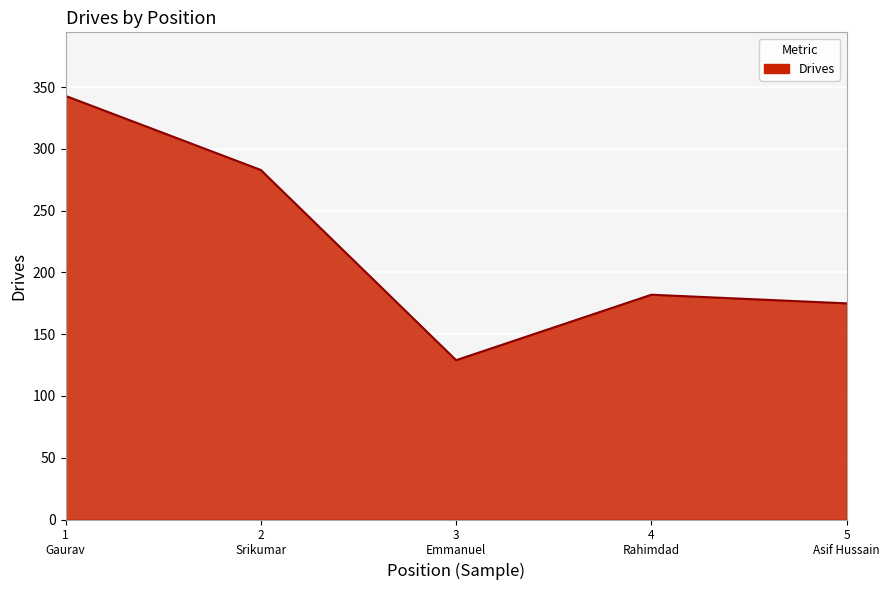

What is the minimum value shown in the chart?

129